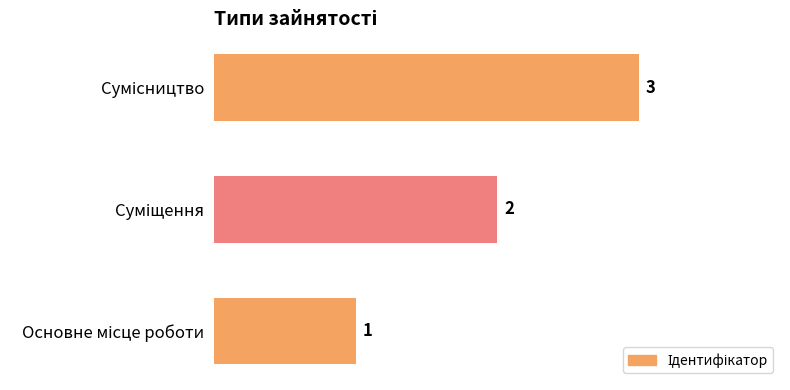

Are the bars grouped side by side (vs. stacked)?

No